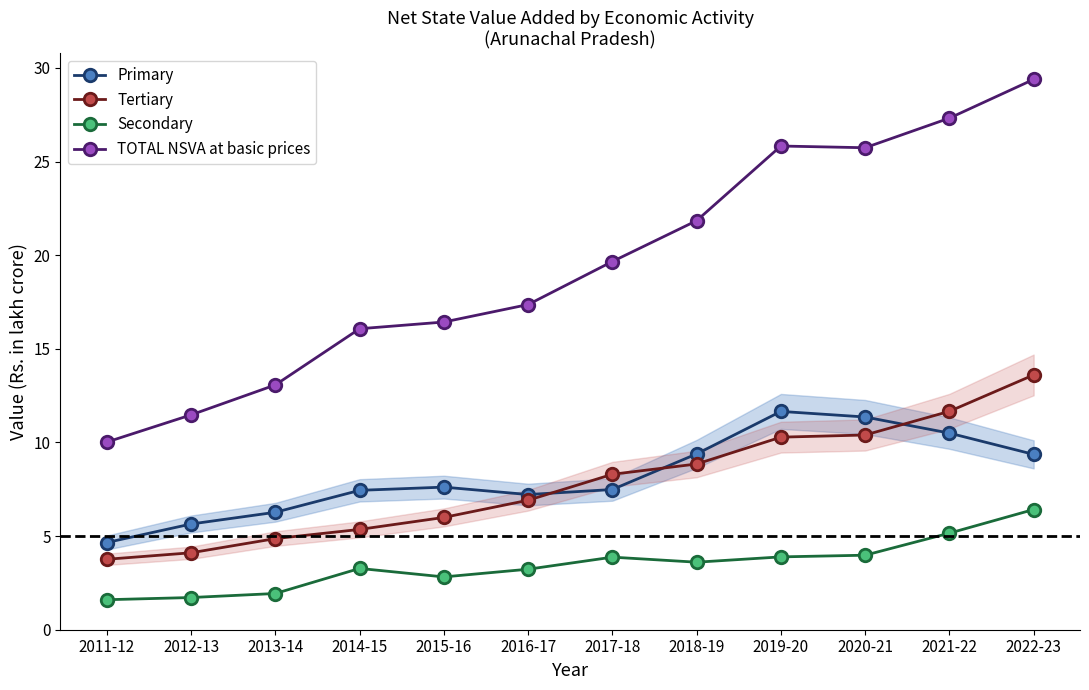

Reading left to right, transcribe all the data shown in this chart.

Primary: 4.7	5.6	6.3	7.4	7.6	7.2	7.5	9.4	11.7	11.4	10.5	9.4
Tertiary: 3.8	4.1	4.9	5.4	6.0	6.9	8.3	8.9	10.3	10.4	11.7	13.6
Secondary: 1.6	1.7	1.9	3.3	2.8	3.2	3.9	3.6	3.9	4.0	5.2	6.4
TOTAL NSVA at basic prices: 10.0	11.5	13.1	16.1	16.4	17.4	19.7	21.8	25.8	25.7	27.3	29.4